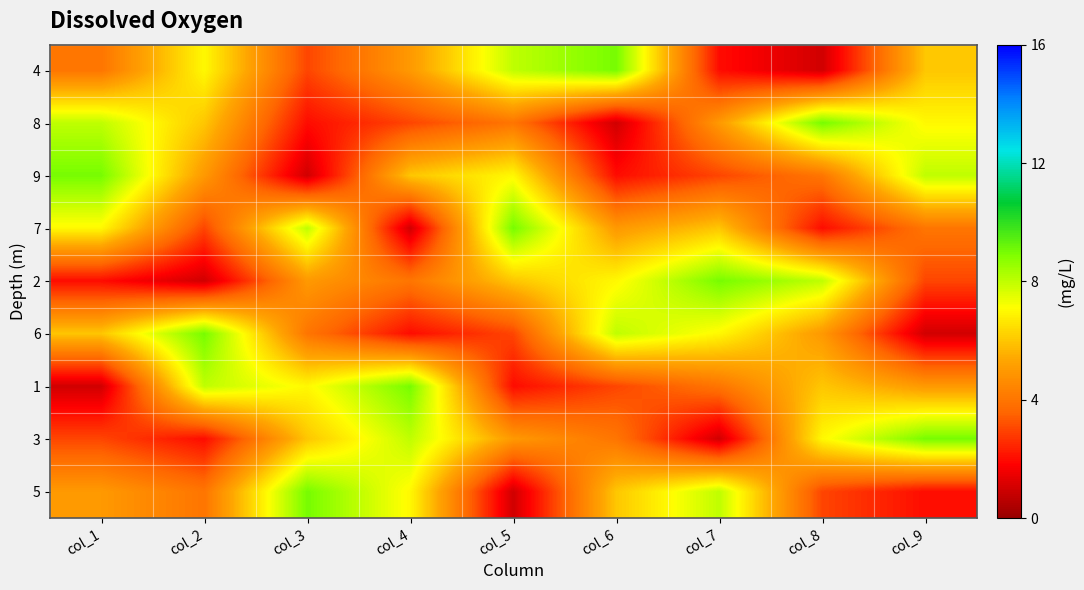

How many categories are shown in the chart?

9